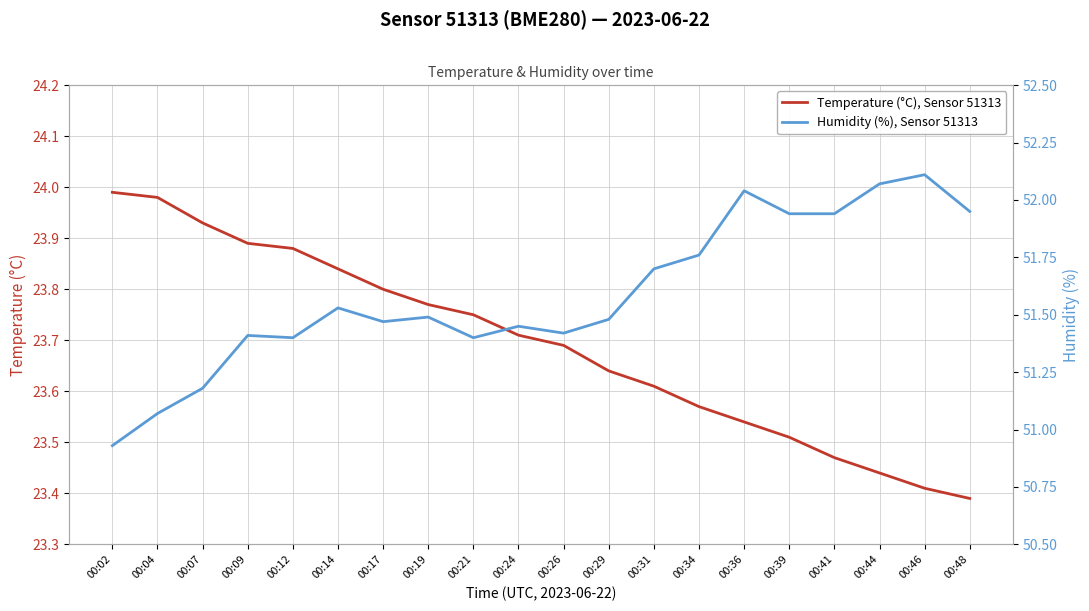

Is the value of Temperature (°C), Sensor 51313 at 00:19 greater than the value of Humidity (%), Sensor 51313 at 00:09?

No